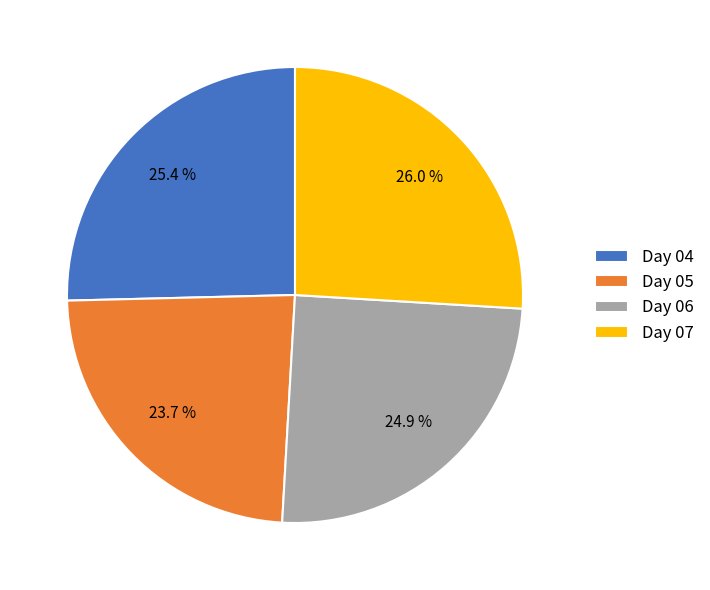

How many slices are in this pie chart?

4